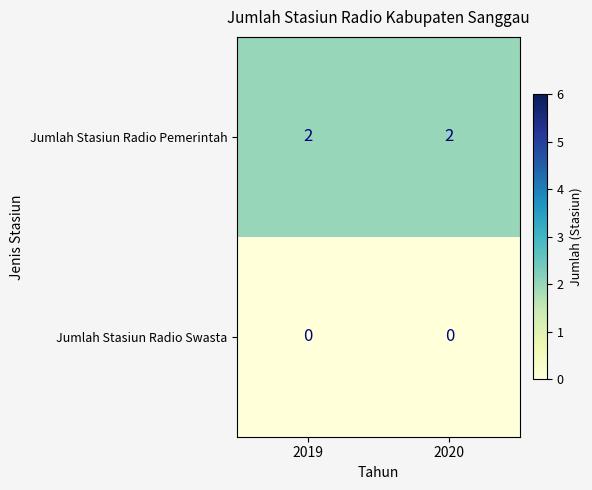

What is the sum of the Jumlah Stasiun Radio Pemerintah values at 2019 and 2020?

4